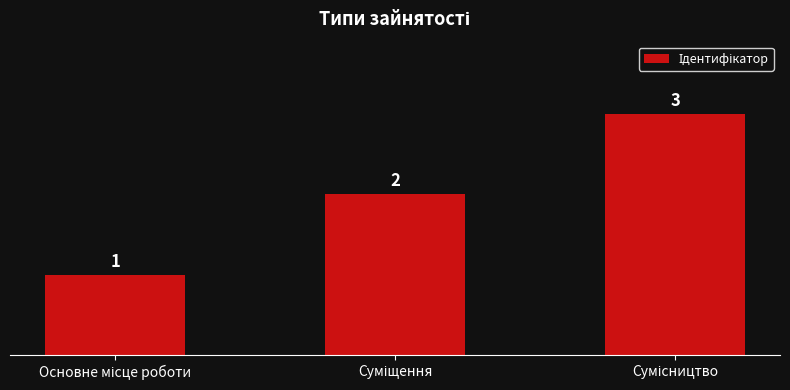

Reading left to right, list all the values displayed in this chart.

1	2	3